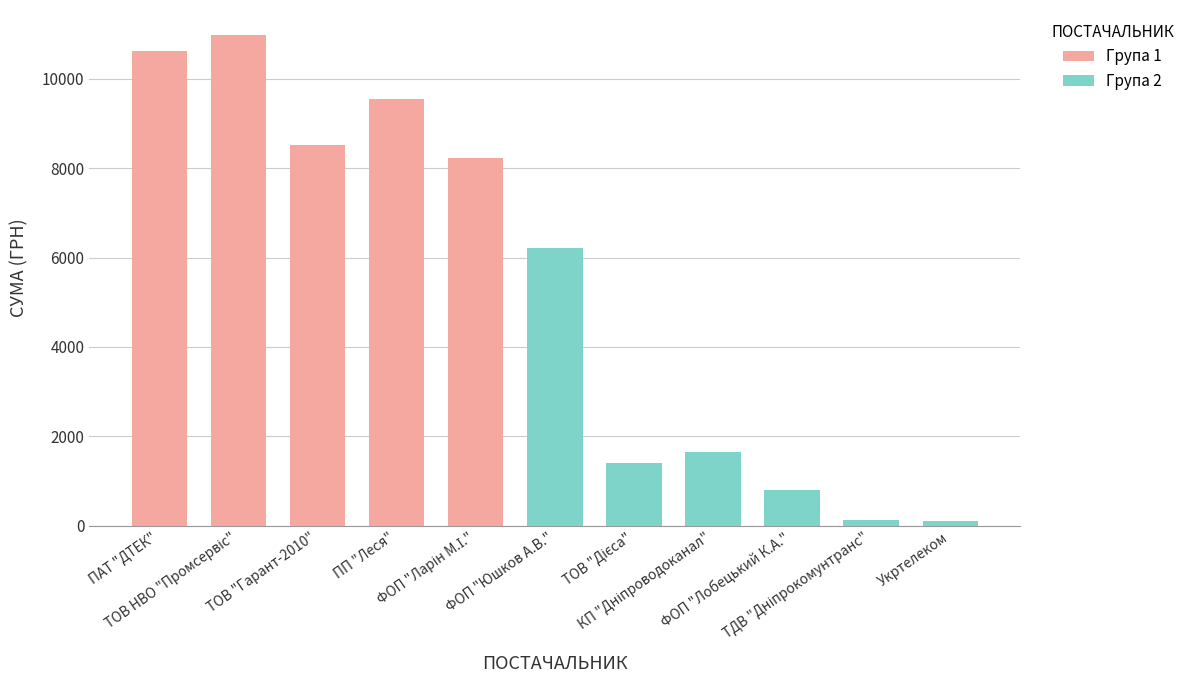

What is the average value of the Група 1 series?

9579.5